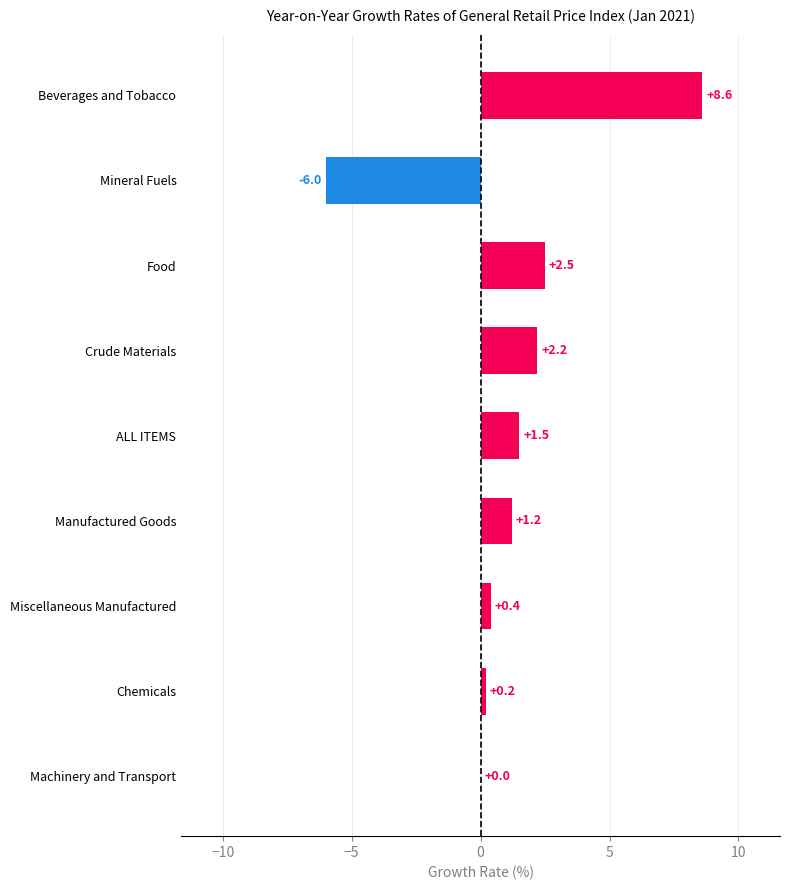

Which has a higher value, Beverages and Tobacco or Crude Materials?

Beverages and Tobacco